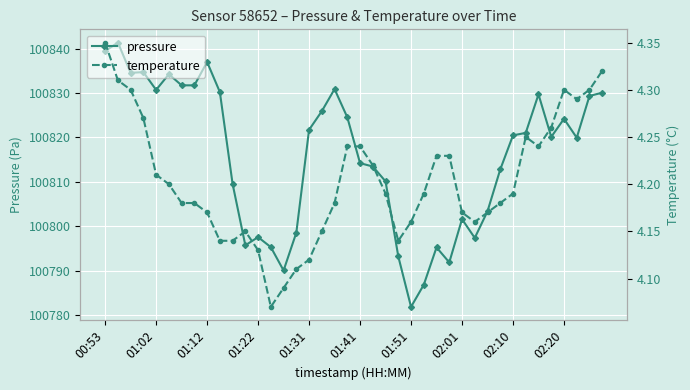

How many lines are shown in the chart?

2